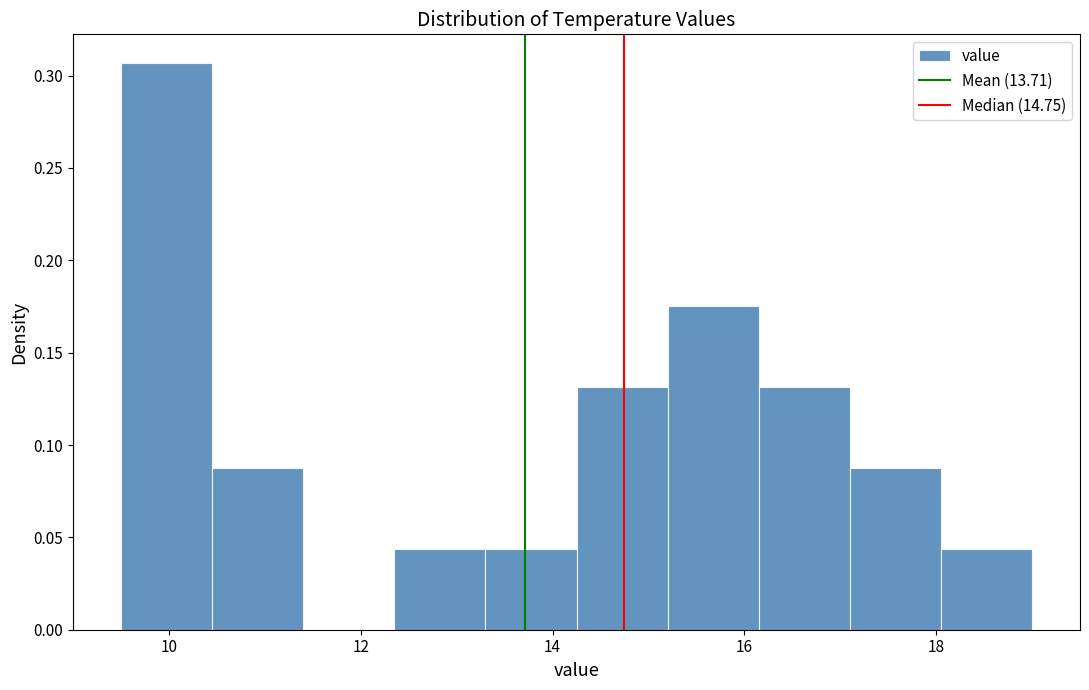

Reading left to right, transcribe this chart: for each bar, give the range it covers on the x-axis and its height. Neither the bar edges nor the heights are printed on the chart, so give them approximately, as read against the axes.

9.50 to 10.45: 0.305
10.45 to 11.40: 0.090
11.40 to 12.35: 0
12.35 to 13.30: 0.045
13.30 to 14.25: 0.045
14.25 to 15.20: 0.130
15.20 to 16.15: 0.175
16.15 to 17.10: 0.130
17.10 to 18.05: 0.090
18.05 to 19.00: 0.045